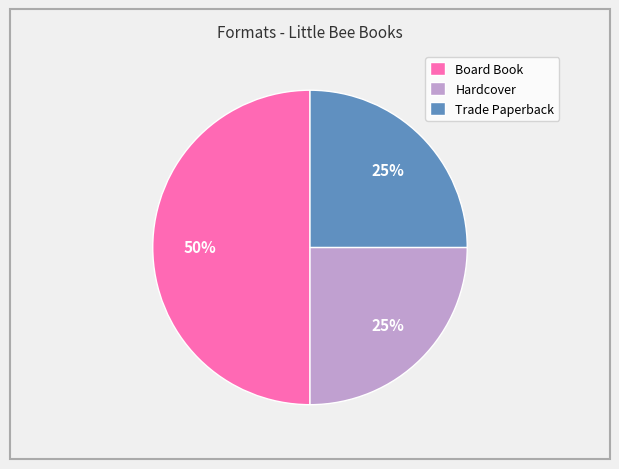

Is it true that Board Book is 59% of the pie?

False